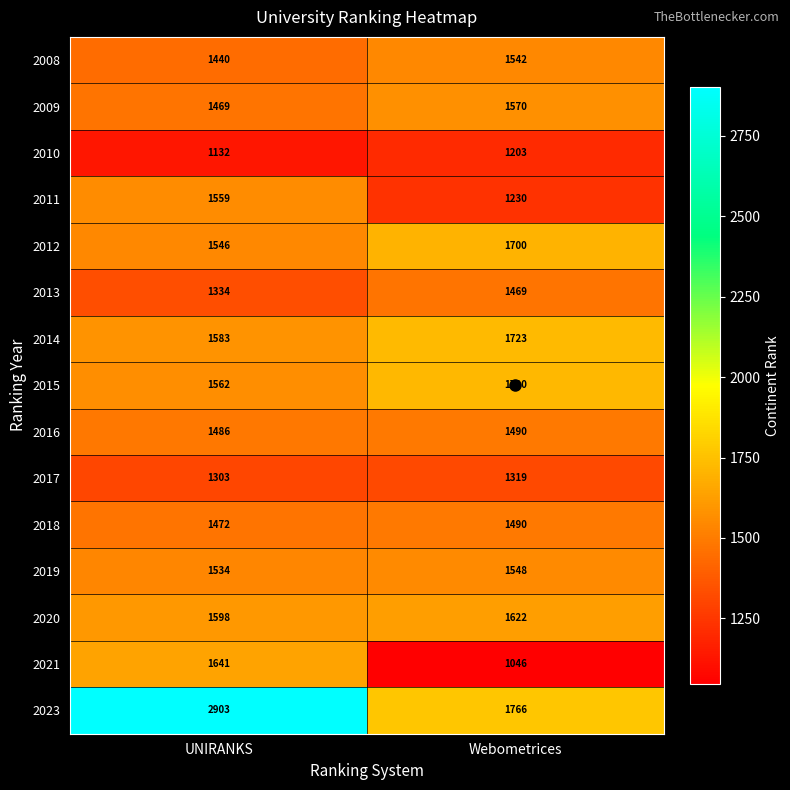

Rank the categories by 2023 value from lowest to highest.

Webometrices, UNIRANKS